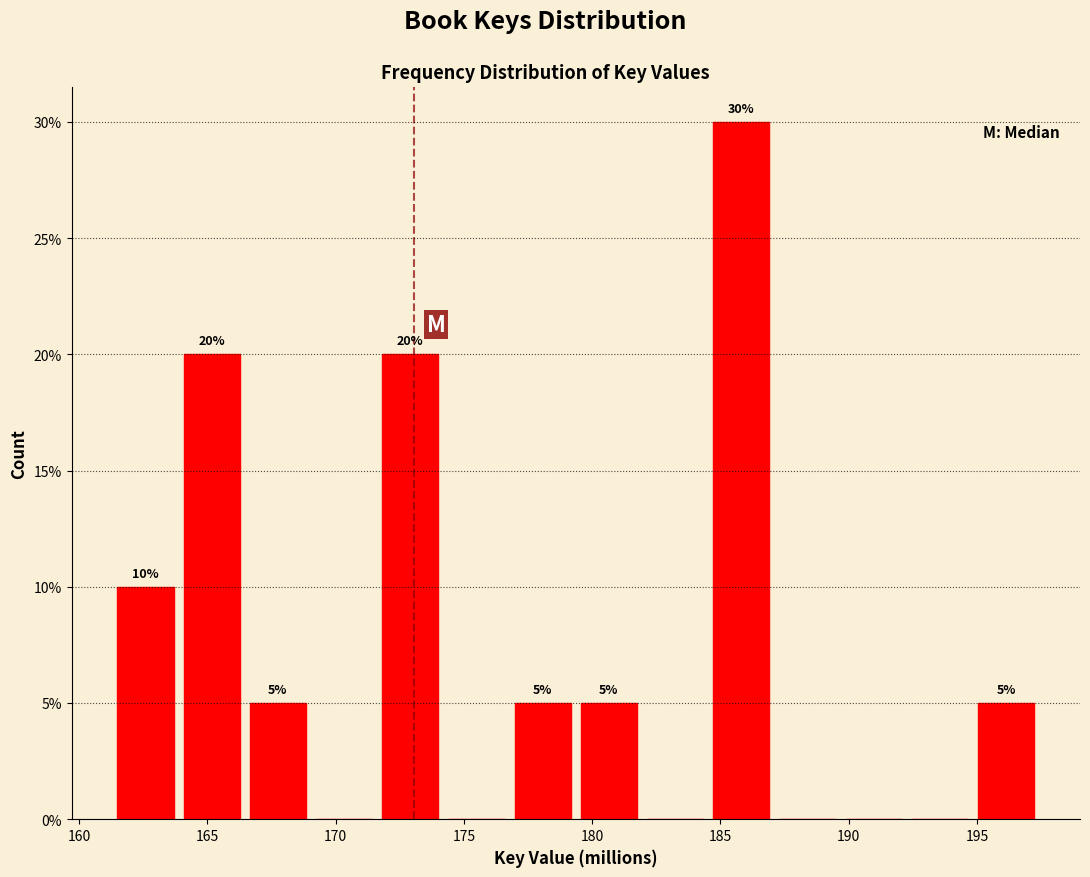

Over which range of the x-axis is the bar tallest?

184.5 to 187.0